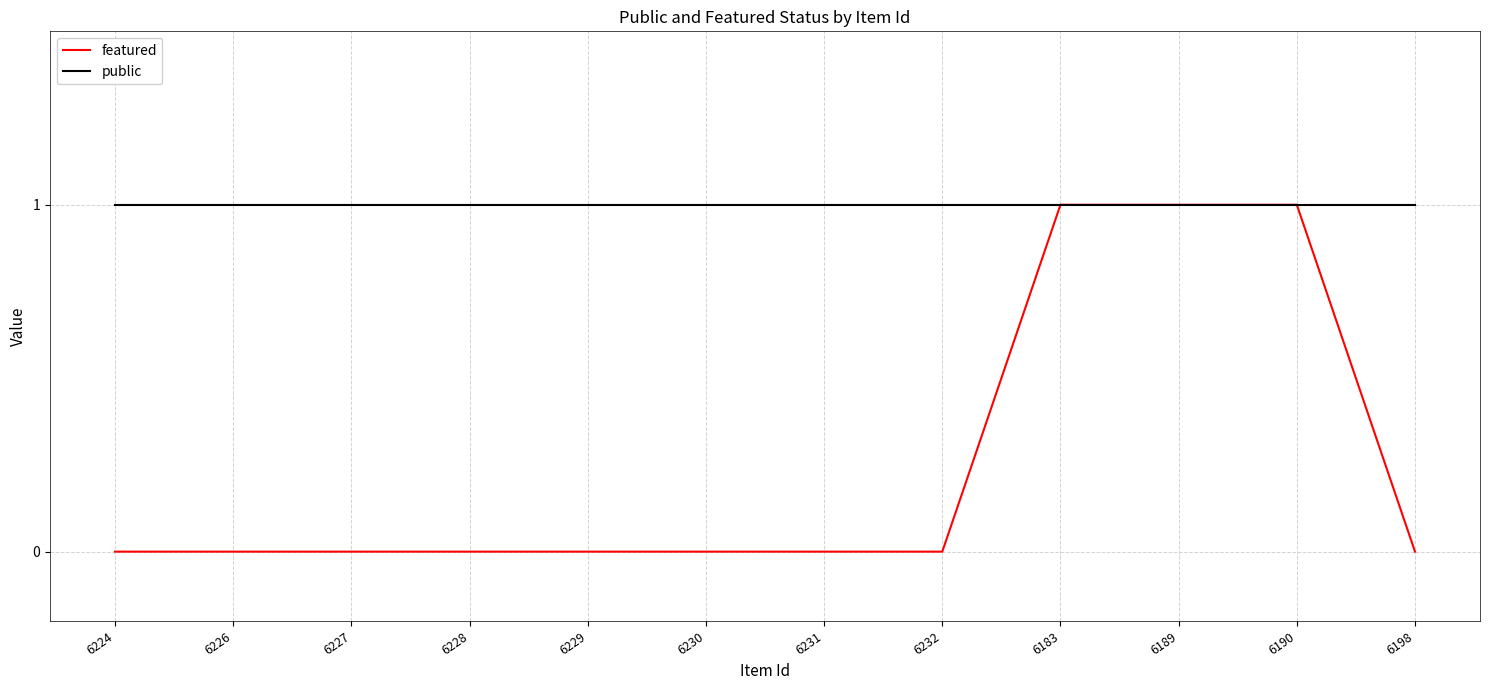

The public series shows 1 at 6190. True or false?

True